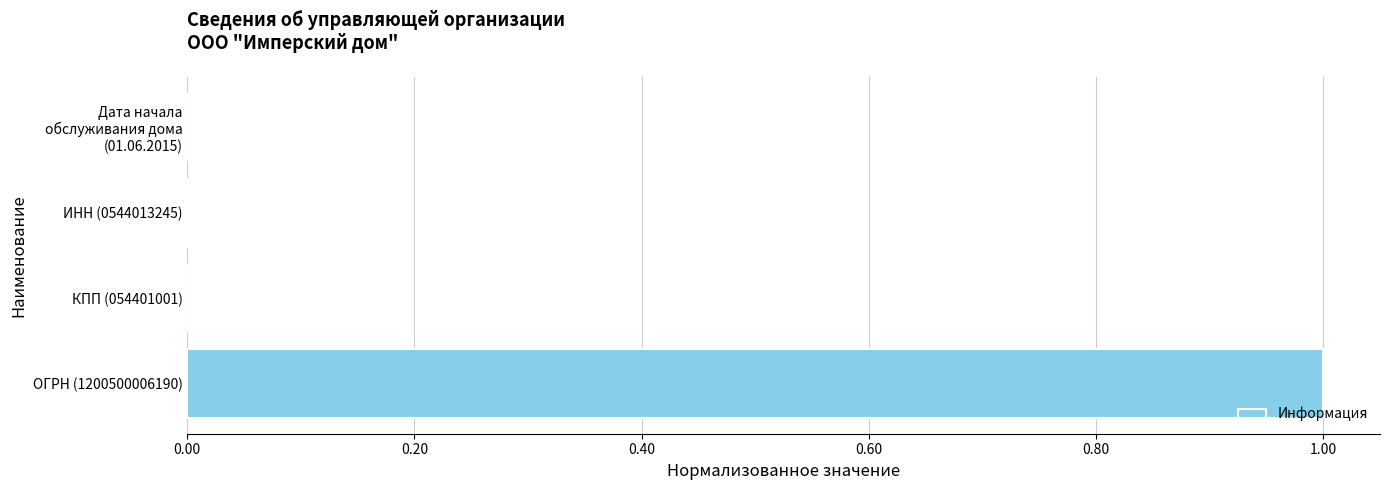

At which category does the chart reach its peak across all series?

ОГРН (1200500006190)